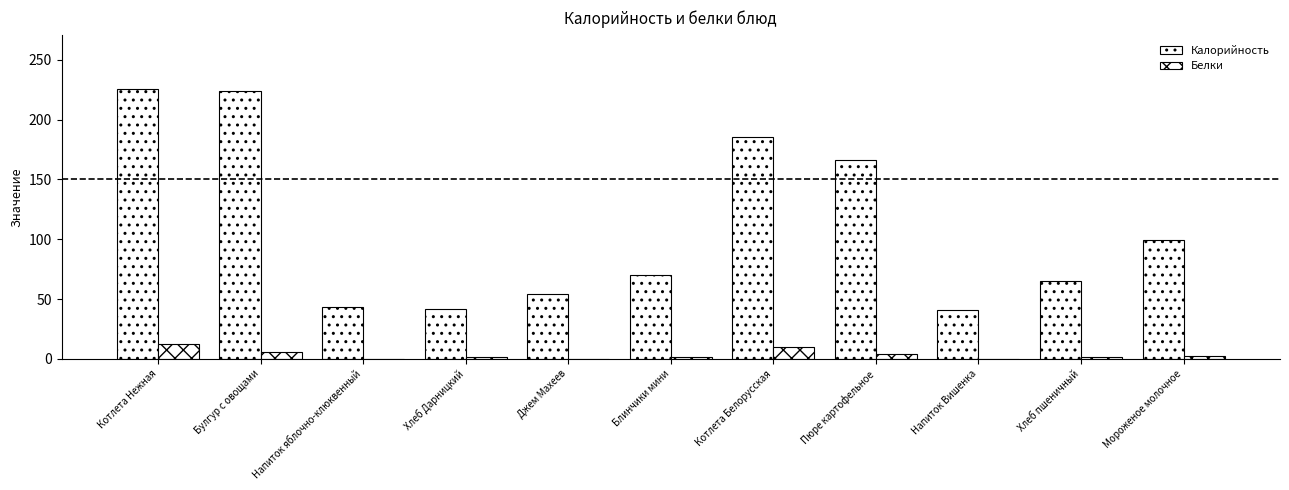

How many groups of bars are there?

11